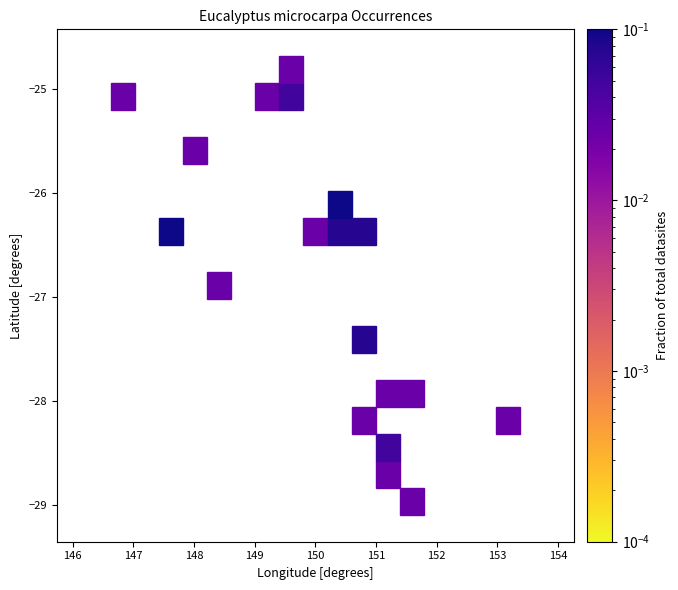

What Y value in the scatter plot is closest to -26?

-26.1